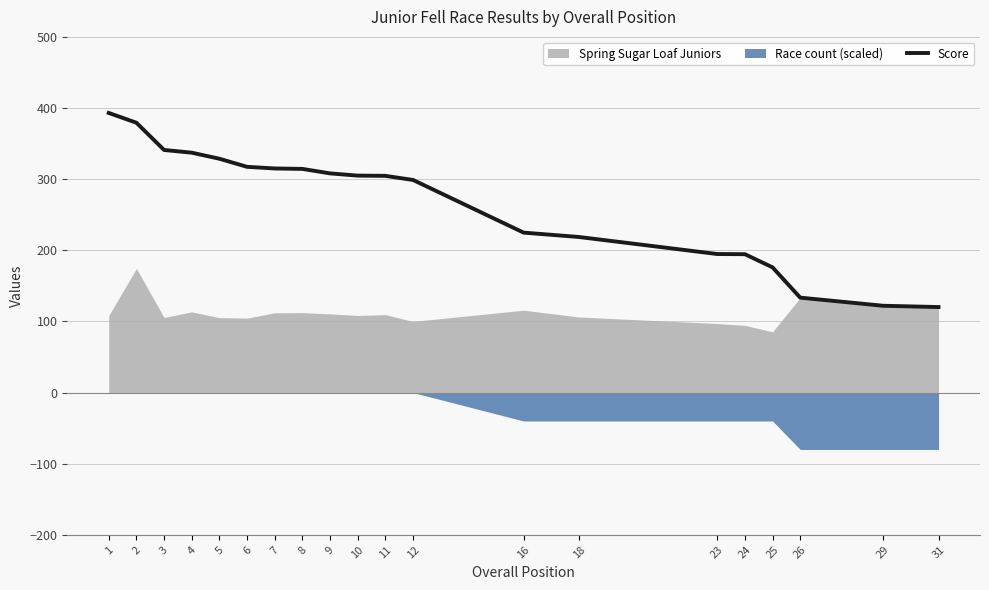

How many categories are shown in the chart?

20